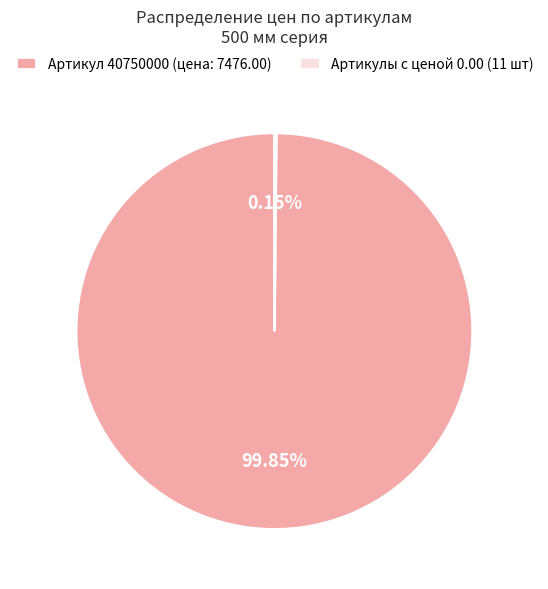

Does any single category account for the majority?

Yes